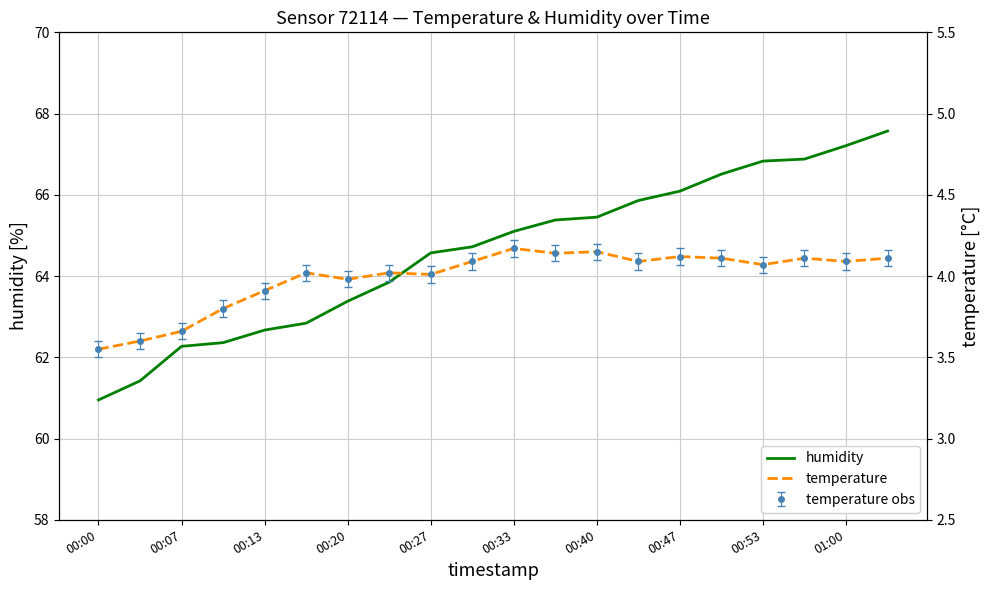

True or false: humidity has more than 2 interior local peaks.

False